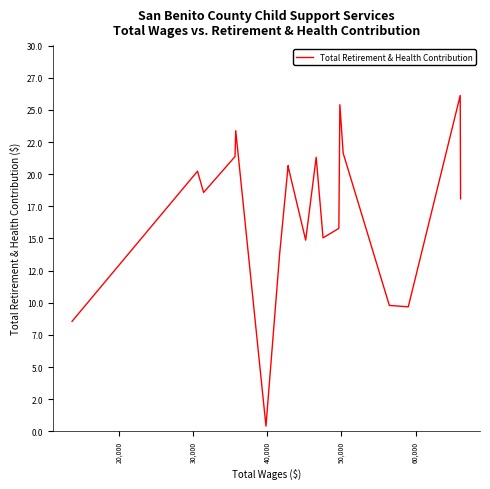

Where does the data first go above 18577?

20,000